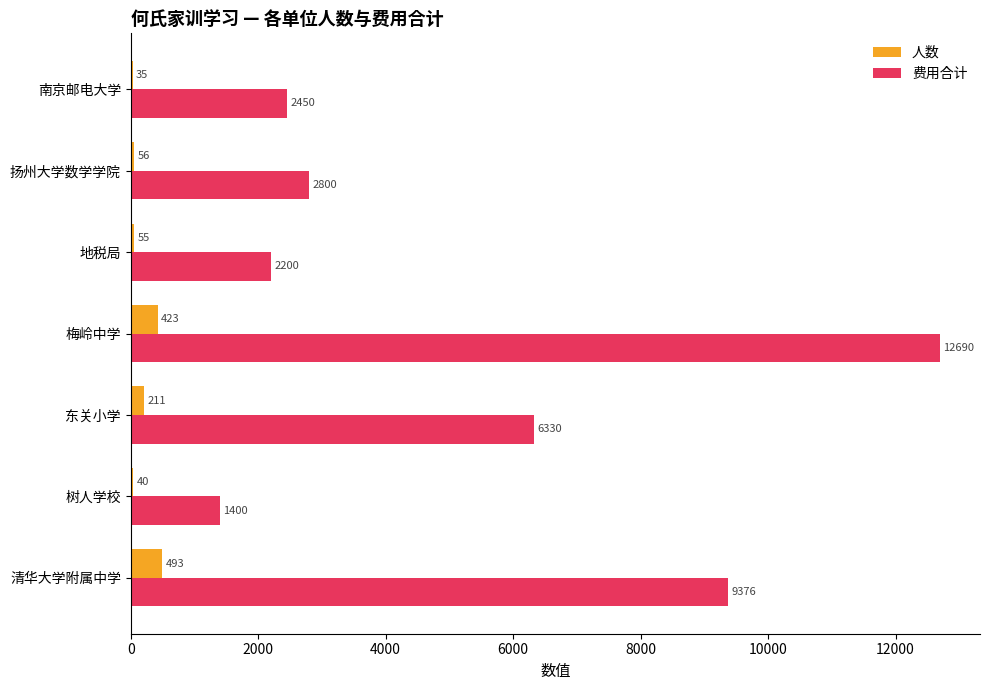

At which category does the chart reach its peak across all series?

梅岭中学